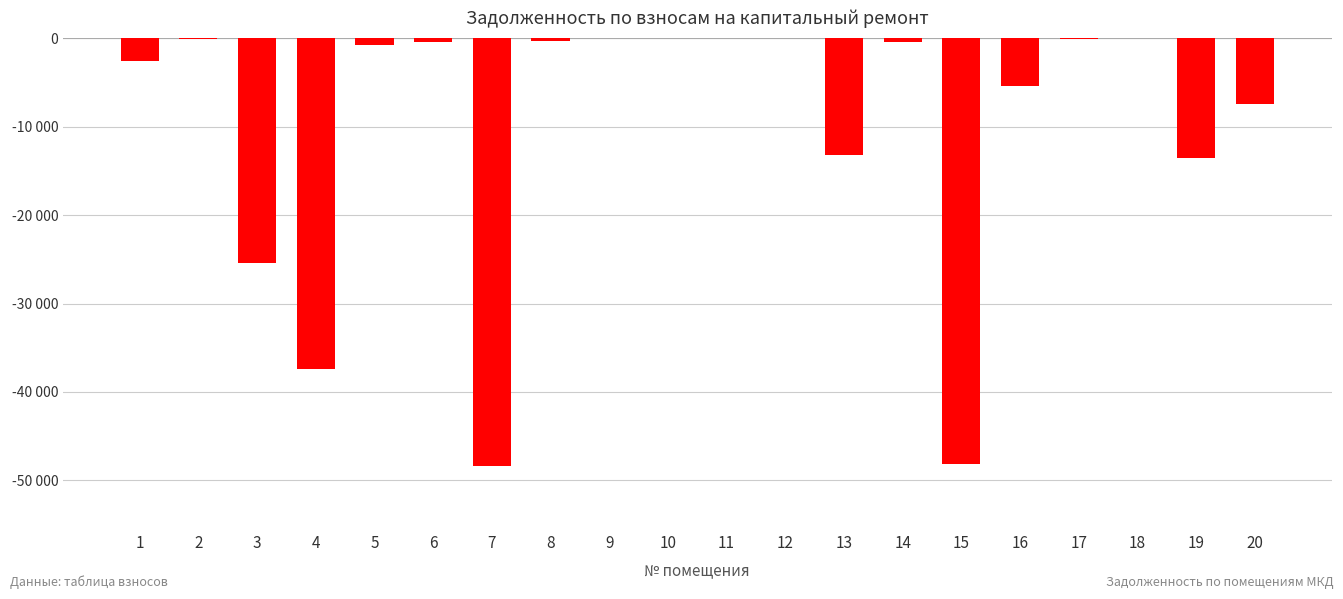

What is the sum of the values at 11 and 17?

-50.7